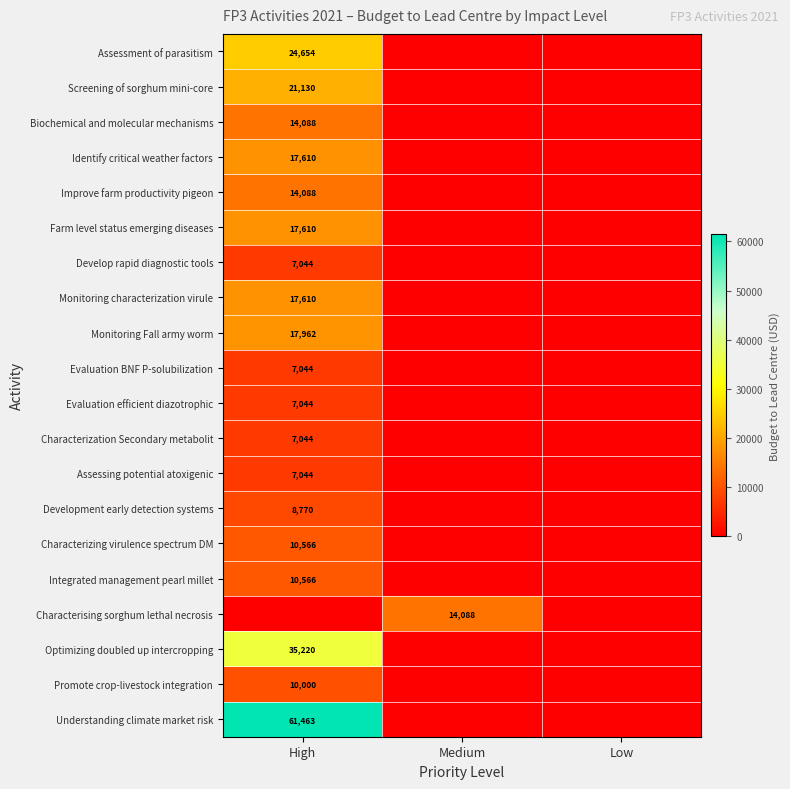

Is the value of Understanding climate market risk at High greater than the value of Screening of sorghum mini-core at High?

Yes